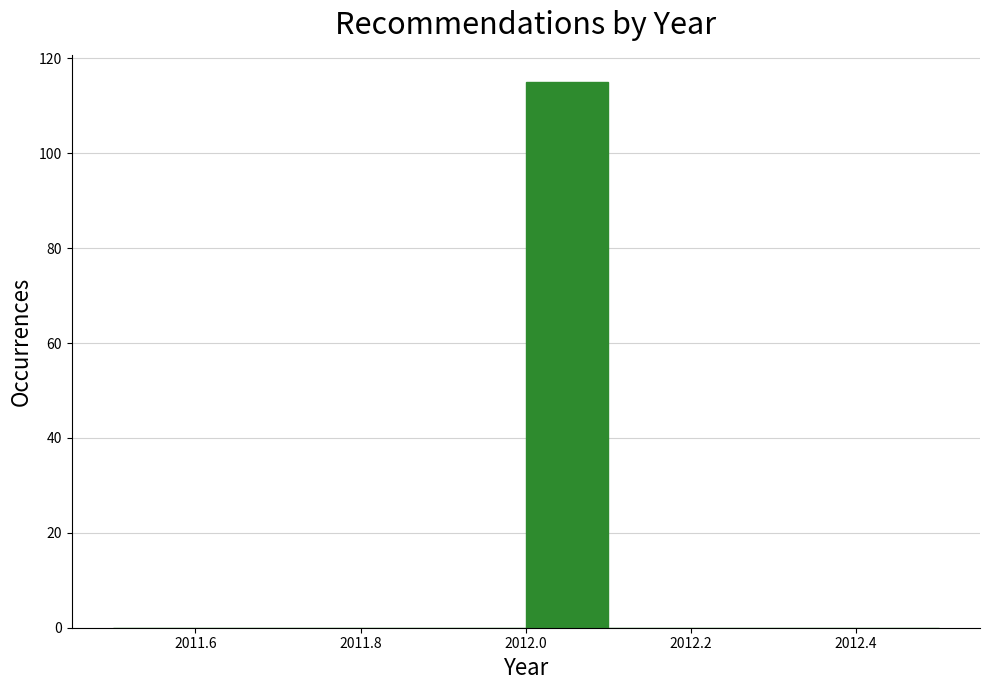

Reading left to right, list every bar in this chart as the range it spans on the x-axis followed by its height. The values are not printed on the chart, so give them approximately, as read against the axis.

2011.5 to 2011.6: 0
2011.6 to 2011.7: 0
2011.7 to 2011.8: 0
2011.8 to 2011.9: 0
2011.9 to 2012.0: 0
2012.0 to 2012.1: 116
2012.1 to 2012.2: 0
2012.2 to 2012.3: 0
2012.3 to 2012.4: 0
2012.4 to 2012.5: 0